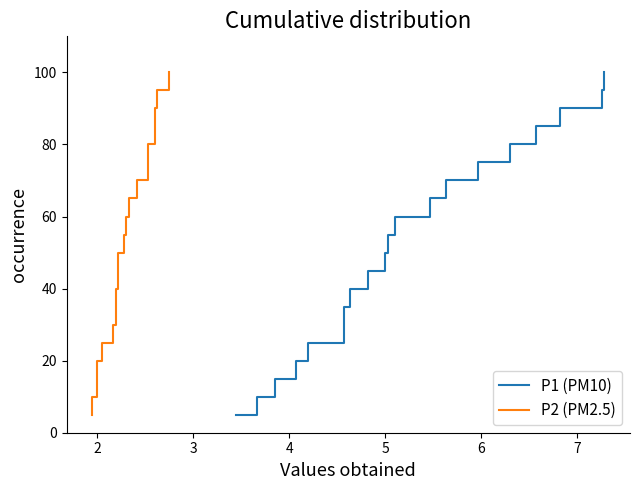

At how many categories does at least one series exceed 45?

11